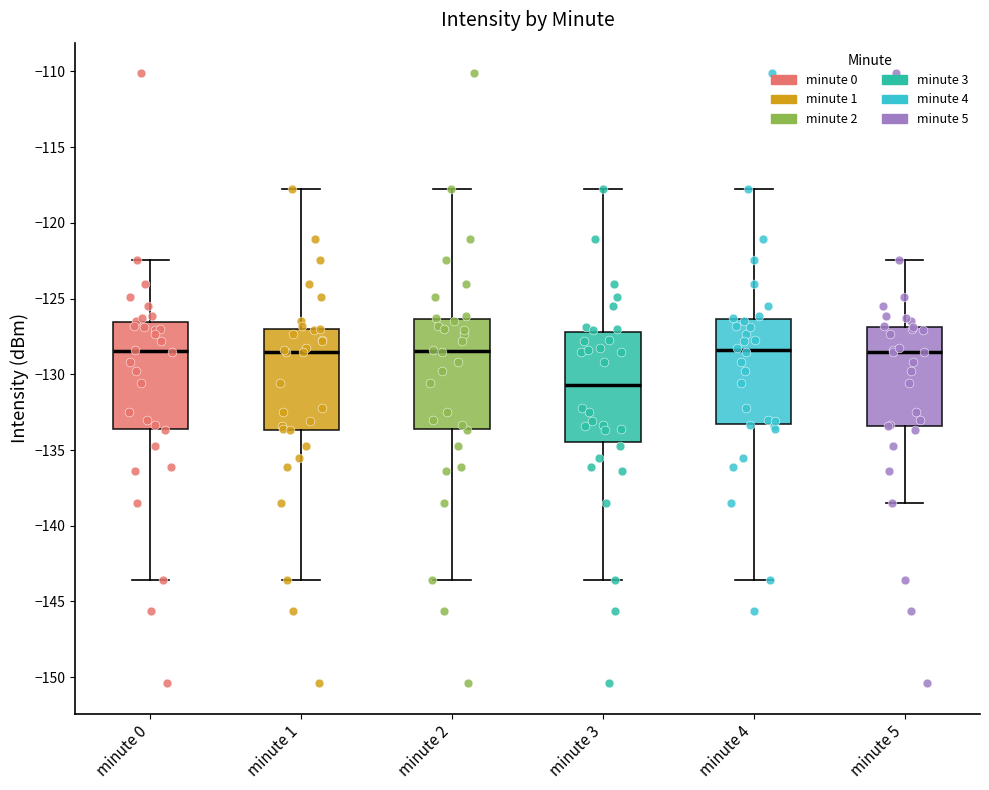

Reading left to right, transcribe this box plot: for each box, give where its median line is, the range the box spans, and where its two whiskers end, as read against the y-axis. The values are not printed on the chart, so give them approximately, as read against the axis.

minute 0: median -128.5, box -133.5 to -126.5, whiskers -143.5 to -122.5
minute 1: median -128.5, box -133.5 to -127.0, whiskers -143.5 to -118.0
minute 2: median -128.5, box -133.5 to -126.5, whiskers -143.5 to -118.0
minute 3: median -130.5, box -134.5 to -127.0, whiskers -143.5 to -118.0
minute 4: median -128.5, box -133.5 to -126.5, whiskers -143.5 to -118.0
minute 5: median -128.5, box -133.5 to -127.0, whiskers -138.5 to -122.5